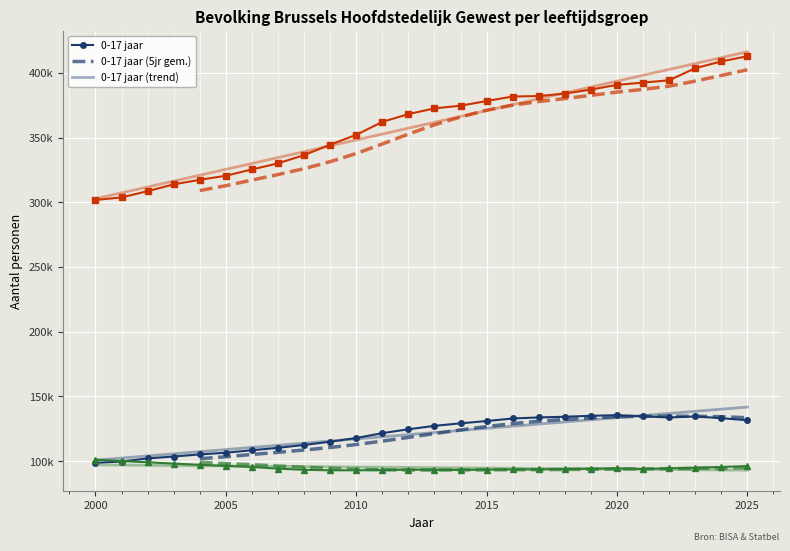

At which category is the sum across all series the highest?

2025